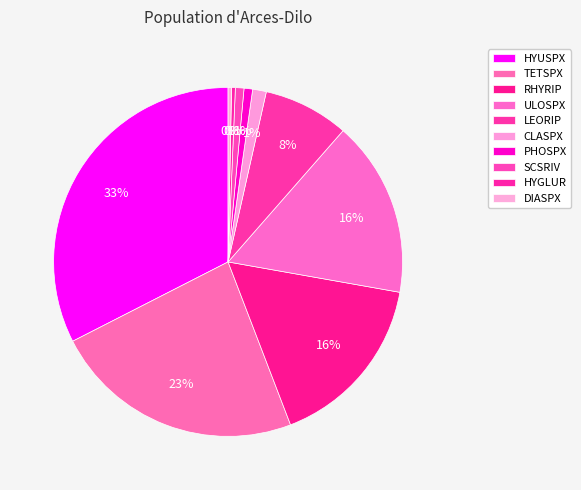

Does SCSRIV represent more than half of the total?

No